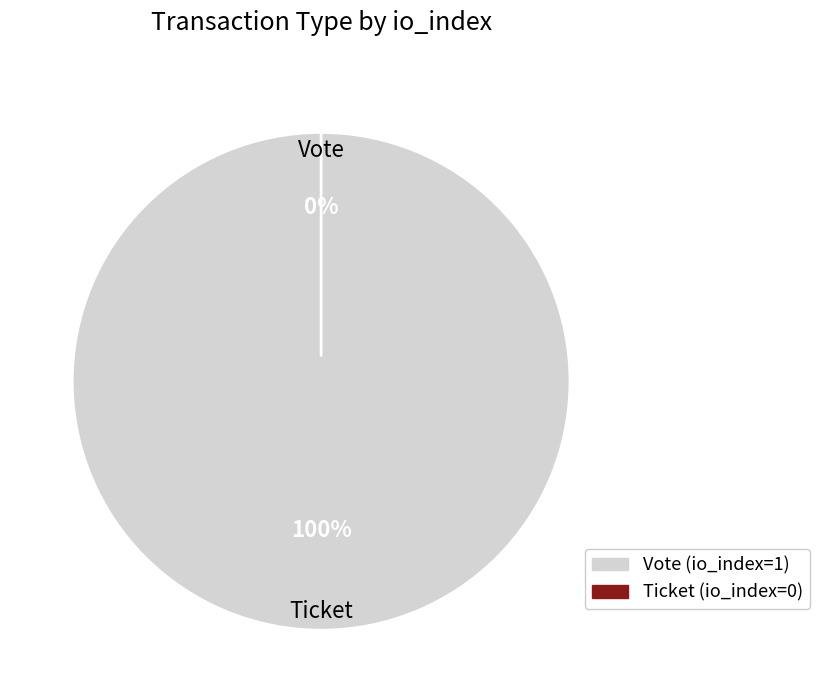

What percentage is the Vote slice, to the nearest percent?

100%